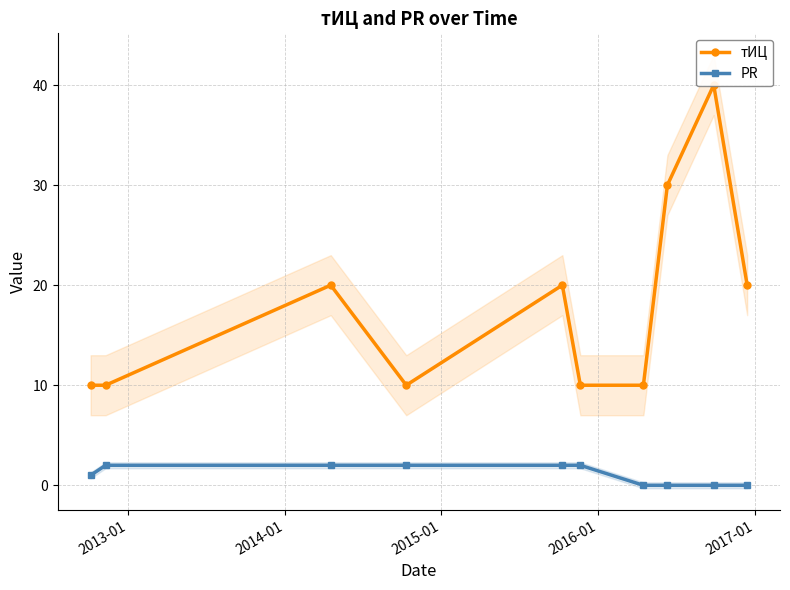

Is it true that тИЦ equals 5 at 6?

False